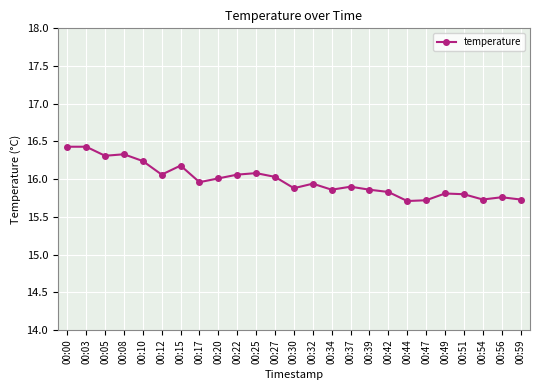

What is the minimum value shown in the chart?

15.7